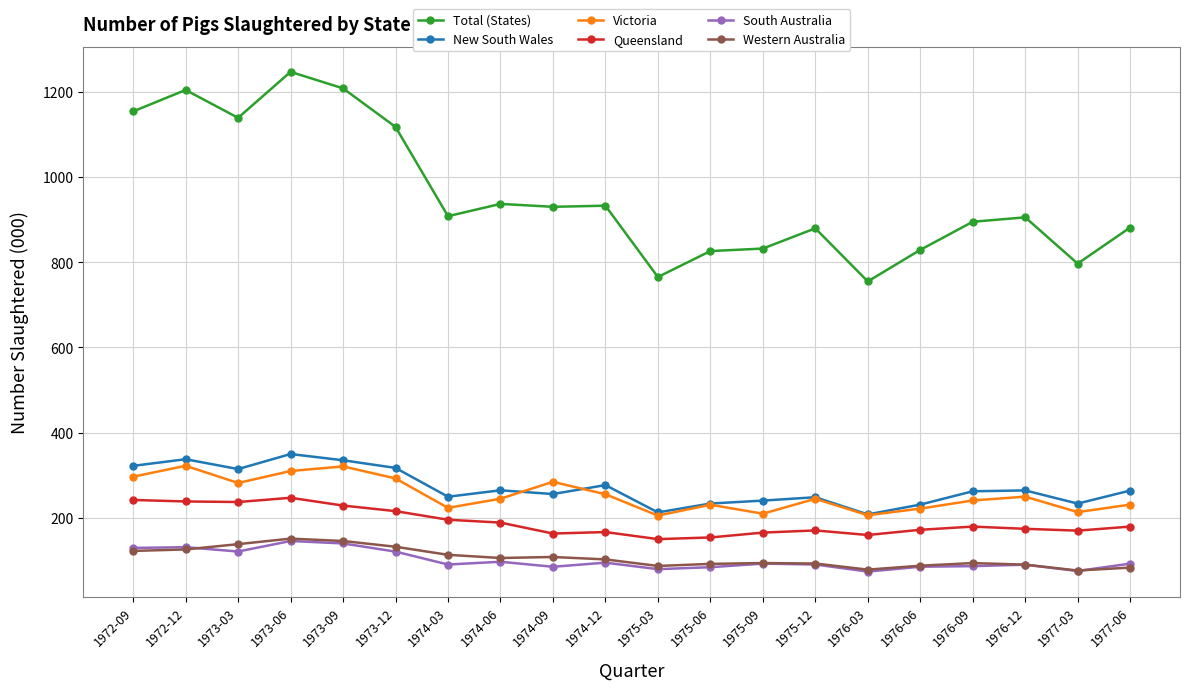

What is the total value across all series at 1973-09?

2378.0